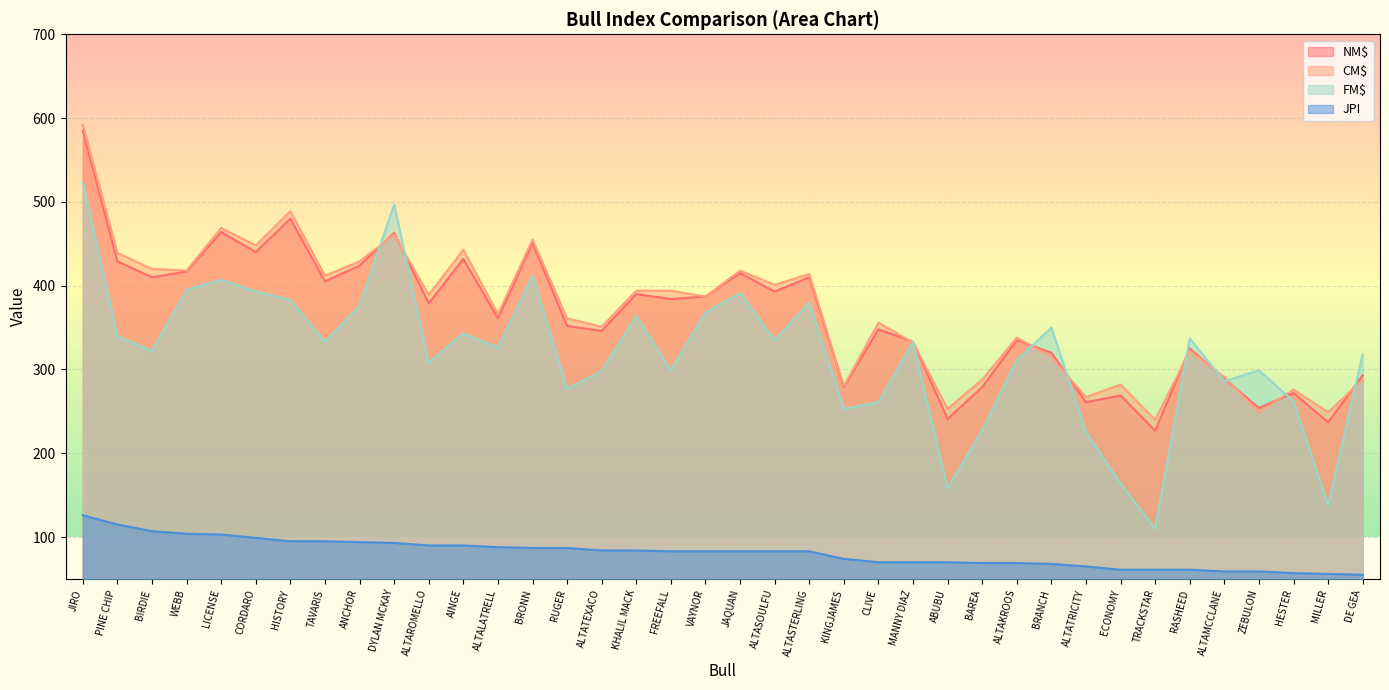

True or false: NM$ has more than 1 points higher than both neighbors.

True